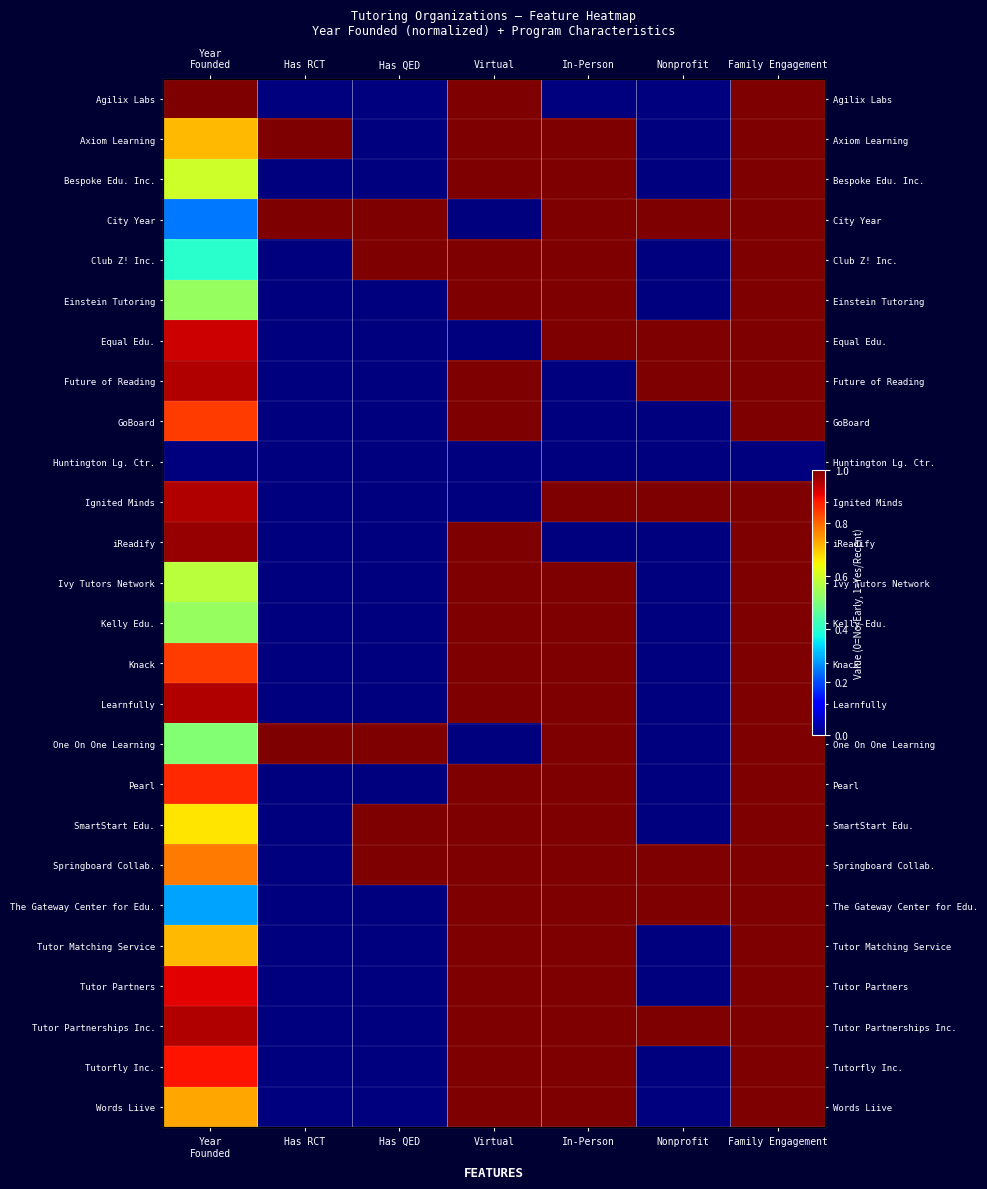

At how many categories does at least one series exceed 0?

7